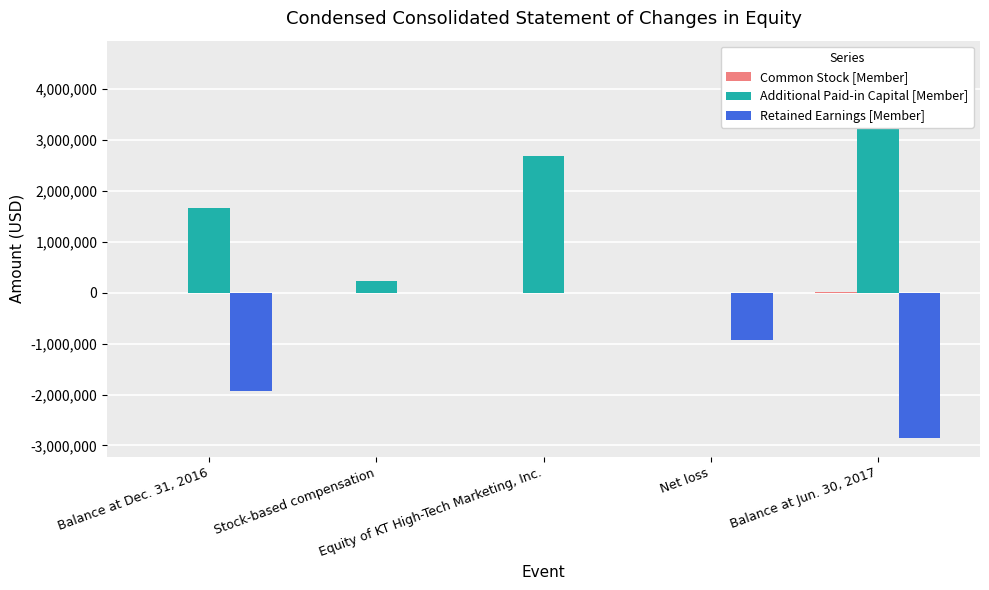

How many data points in Retained Earnings [Member] are above -918598?

2